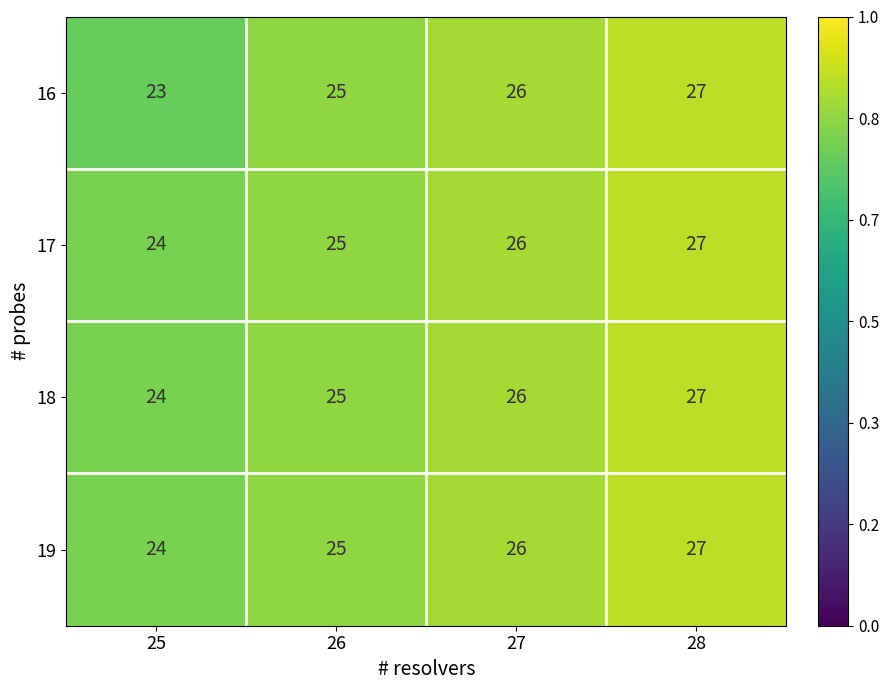

What is the sum of all 16 values?

101